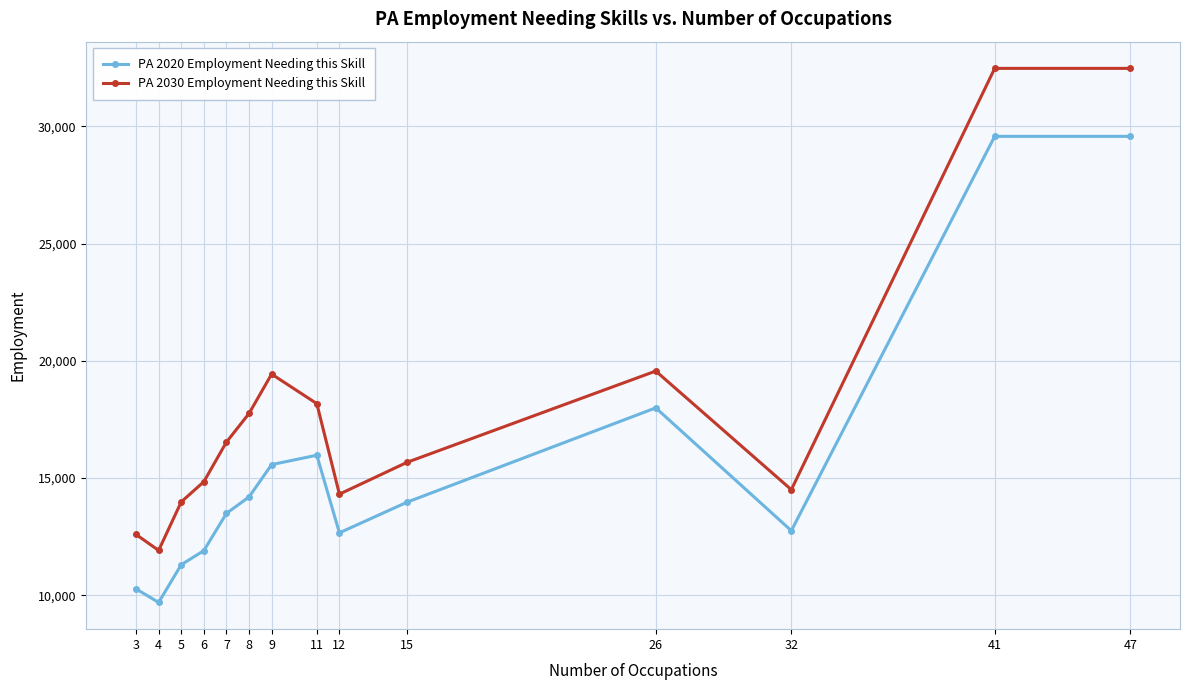

What is the sum of the PA 2030 Employment Needing this Skill values at 4 and 8?

29660